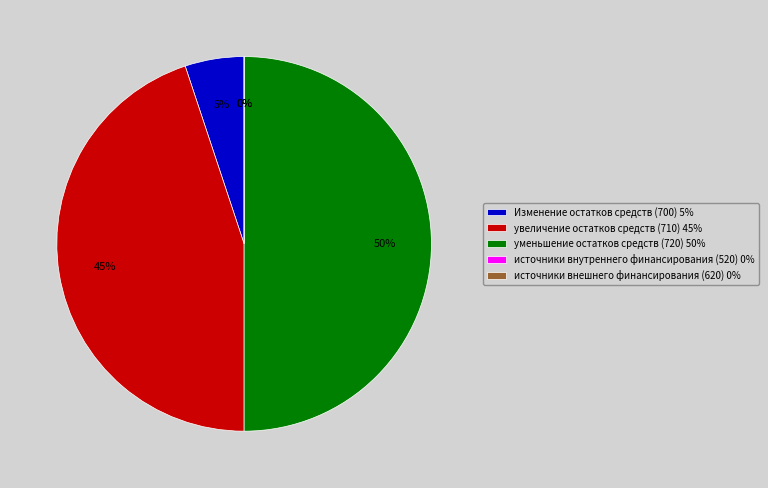

Approximately how many times larger is the value at уменьшение остатков средств (720) compared to Изменение остатков средств (700)?

9.8